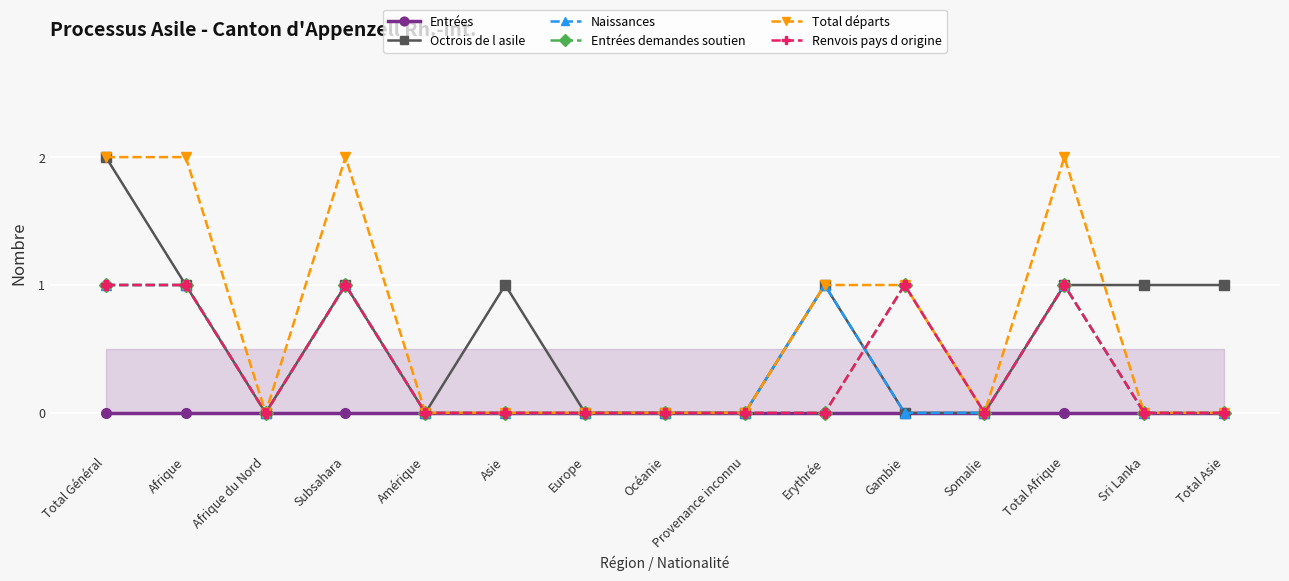

List the labels in order of Octrois de l asile value, largest first.

Total Général, Afrique, Subsahara, Asie, Erythrée, Total Afrique, Sri Lanka, Total Asie, Afrique du Nord, Amérique, Europe, Océanie, Provenance inconnu, Gambie, Somalie